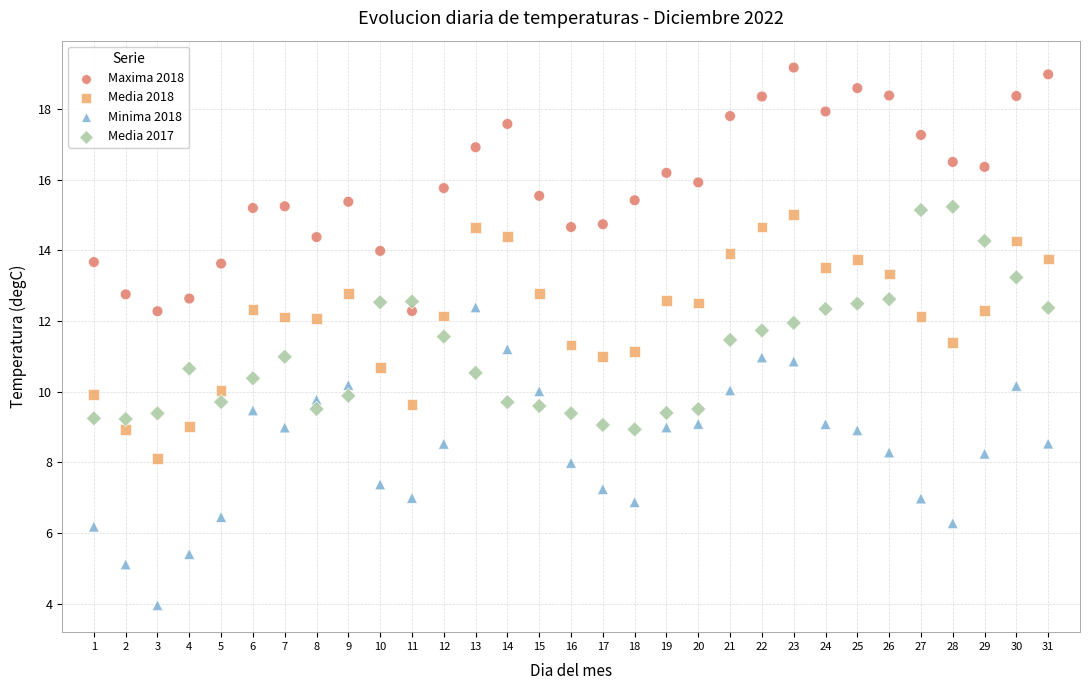

Which series has the largest Y range (max minus min)?

Minima 2018